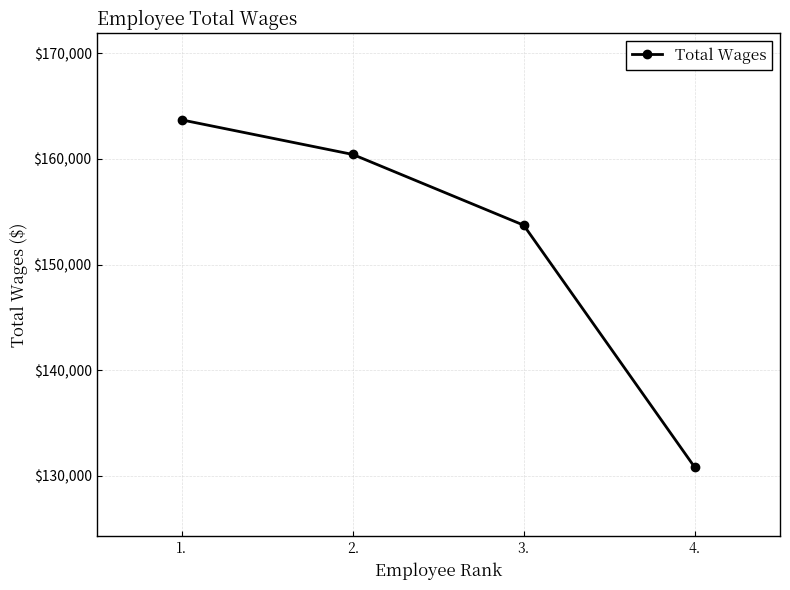

At which label is the value closest to 147257?

3.